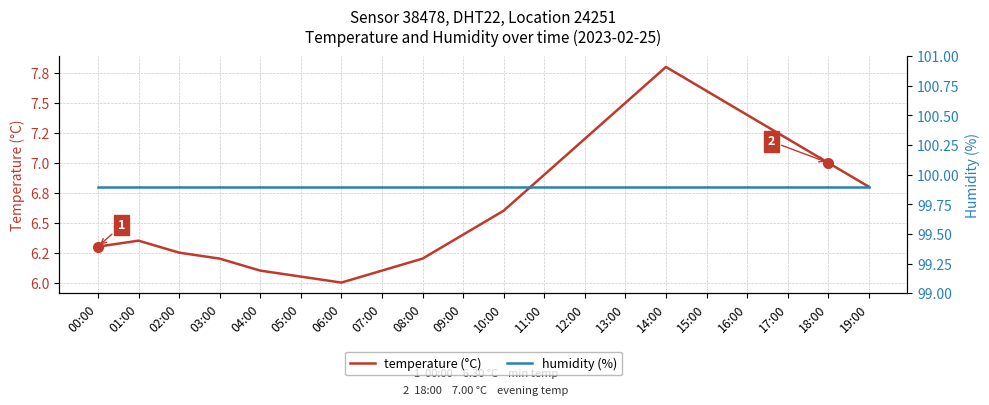

What are all the series names shown in the legend?

temperature (°C), humidity (%)